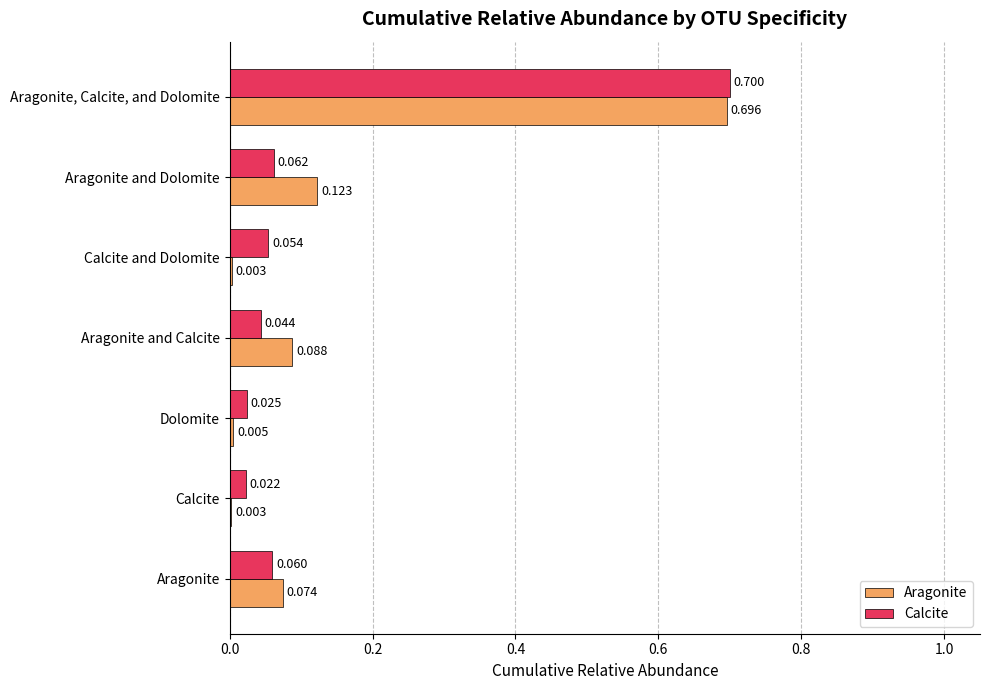

At which label does Aragonite reach its peak?

Aragonite, Calcite, and Dolomite